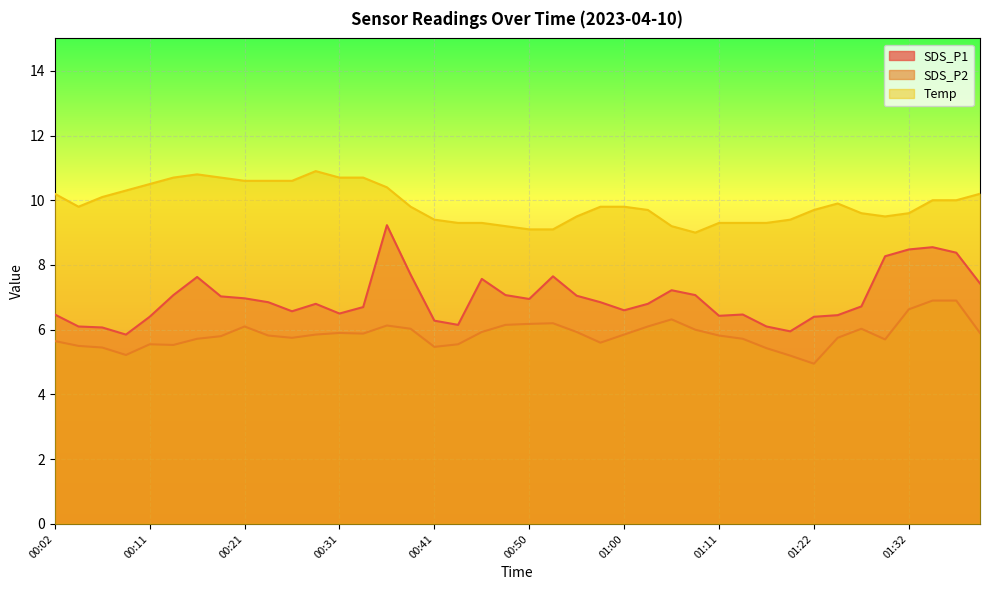

True or false: Temp and SDS_P2 intersect in this chart.

False